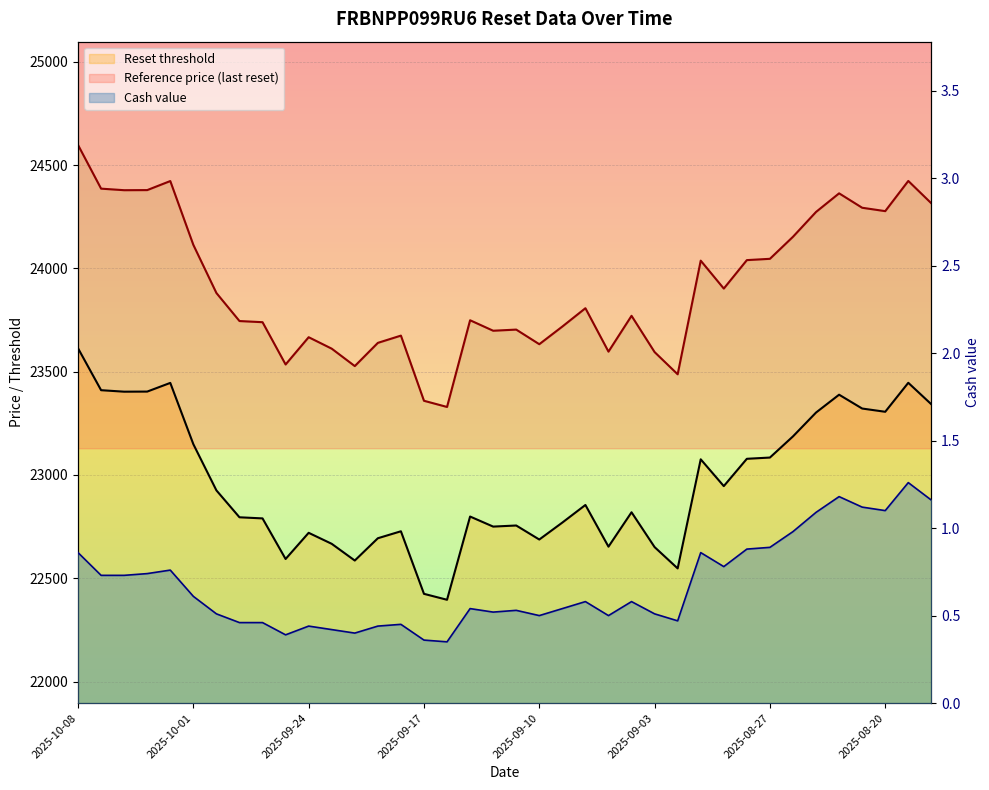

What is the difference between the maximum and second lowest values in the Reference price (last reset) series?

1238.0